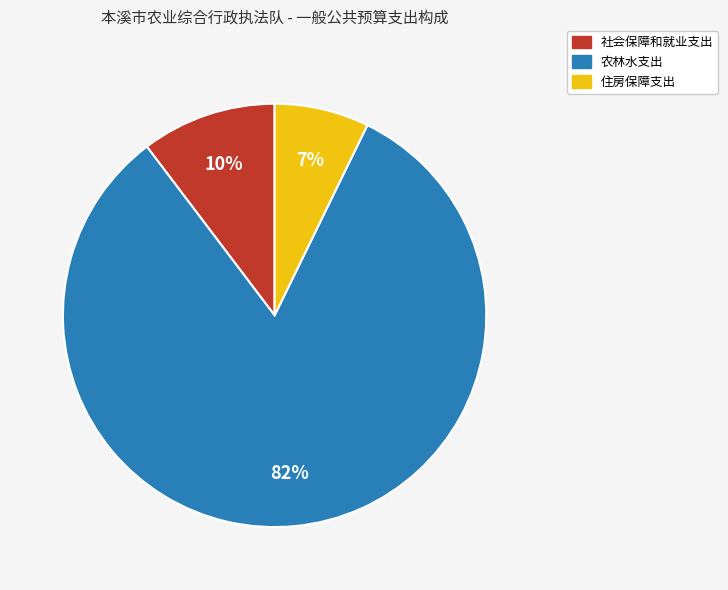

To the nearest percent, what portion does 住房保障支出 represent?

7%